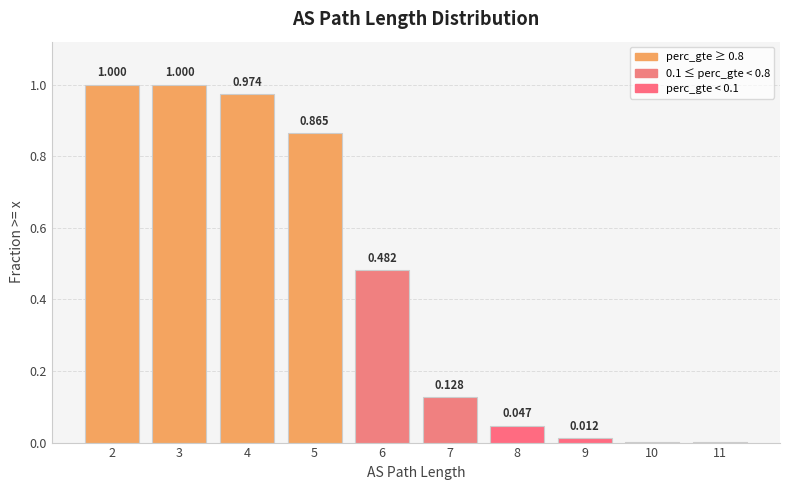

What is the value of the 2nd bar from the left?

1.0